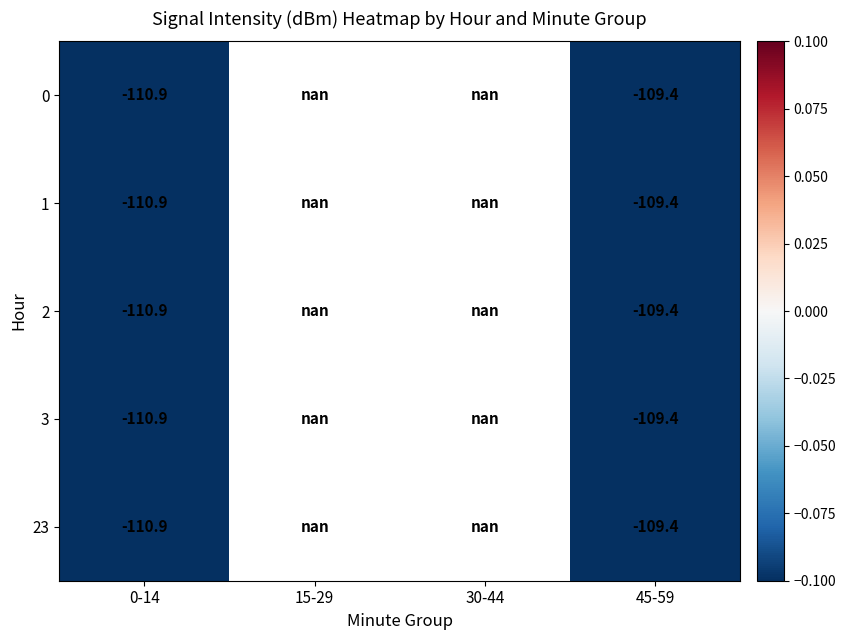

Is it true that 0 equals -110.9 at 0-14?

True